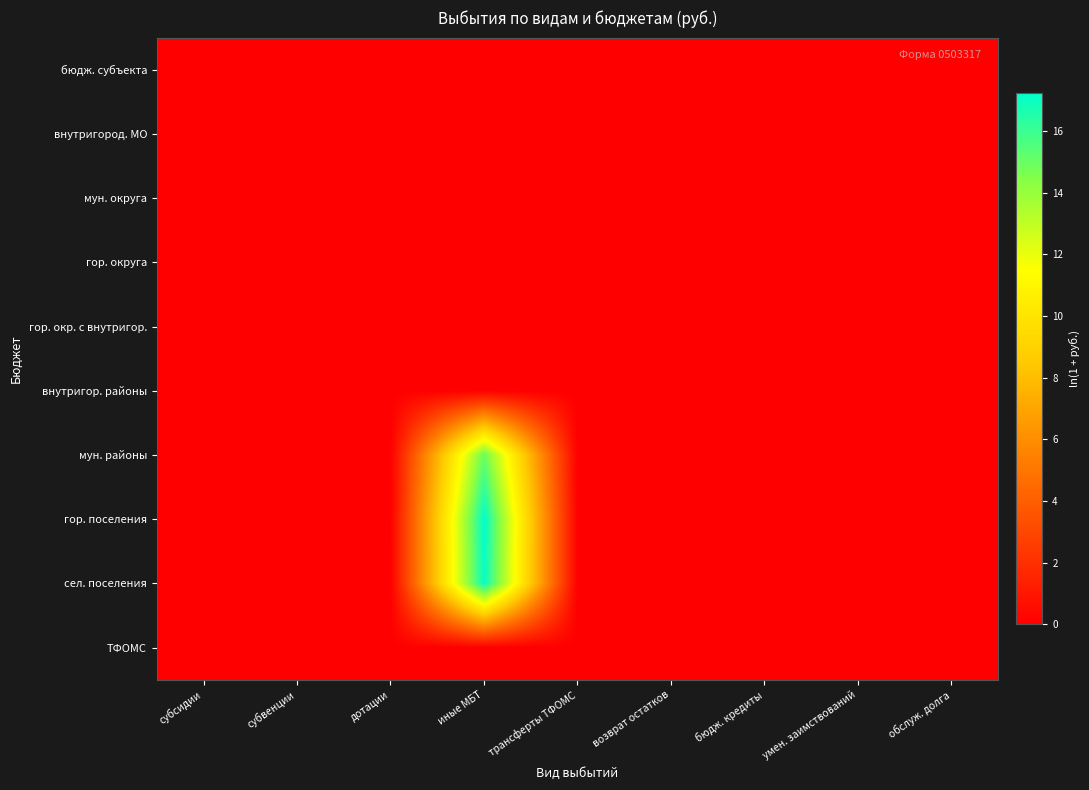

Rank the series by their maximum value, from highest to lowest.

гор. поселения, сел. поселения, мун. районы, бюдж. субъекта, внутригород. МО, мун. округа, гор. округа, гор. окр. с внутригор., внутригор. районы, ТФОМС